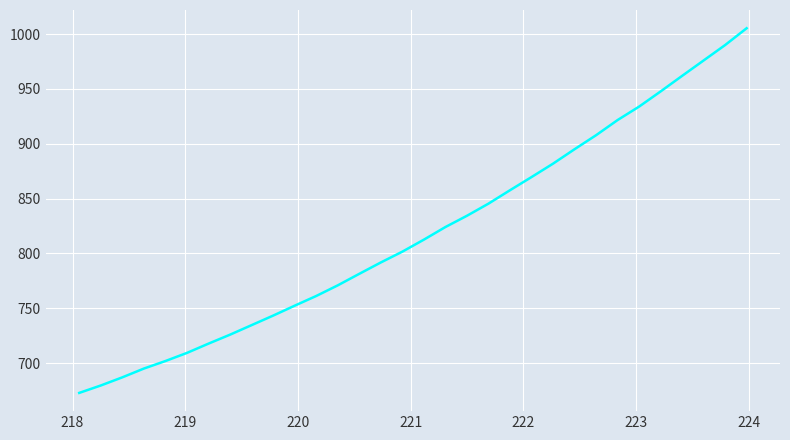

How many lines are shown in the chart?

1